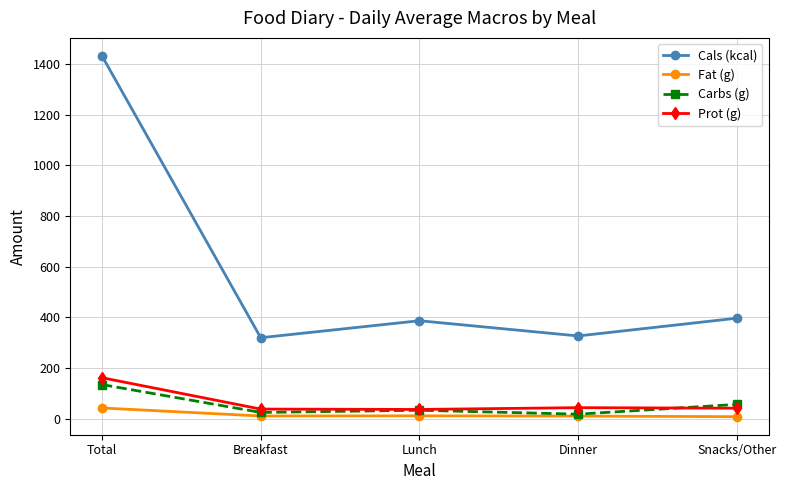

Which series has the largest total across all categories?

Cals (kcal)